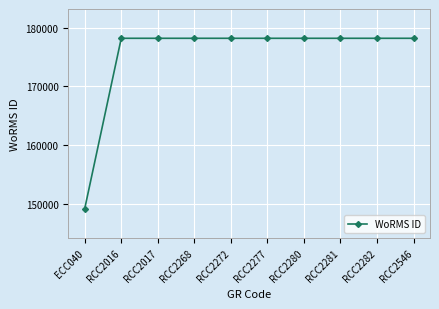

What is the label of the 1st point from the right?

RCC2546